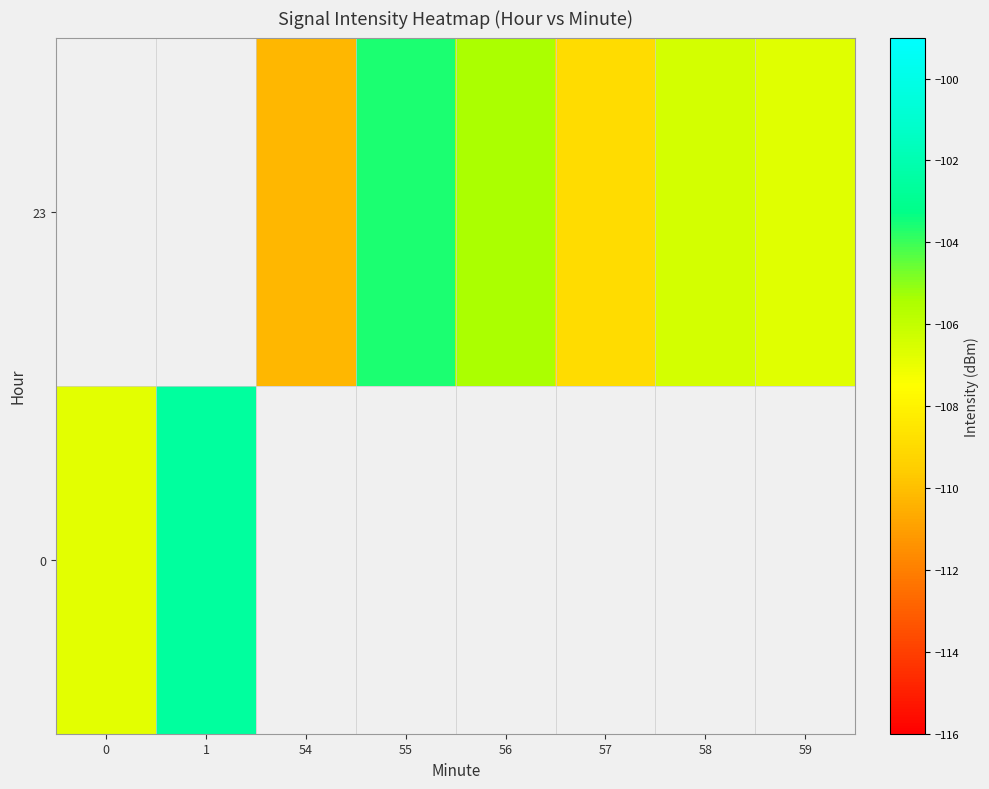

Which series changed the most between 54 and 57?

23